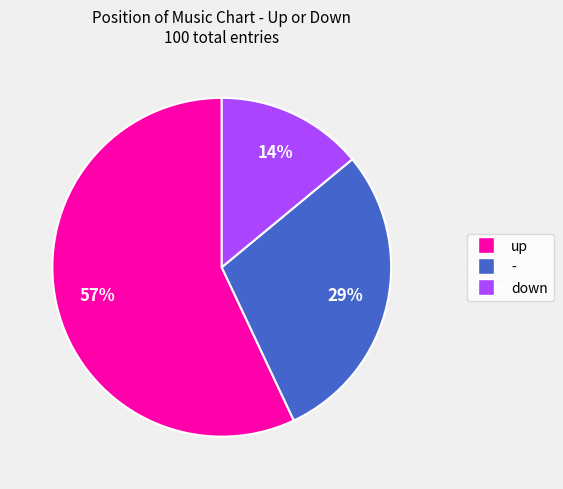

Which category has the biggest portion of the pie?

up